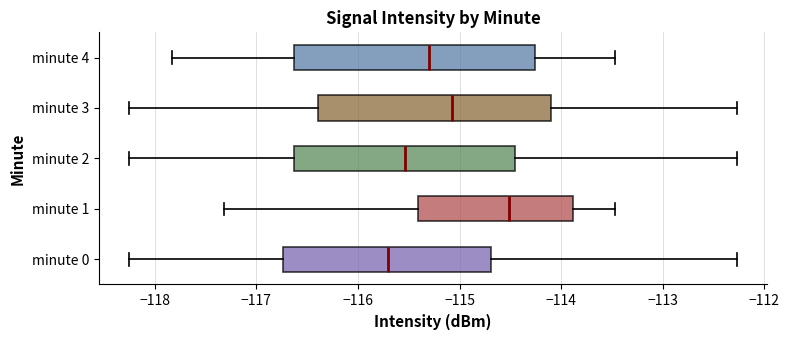

Which box has the furthest to the left median line?

minute 0